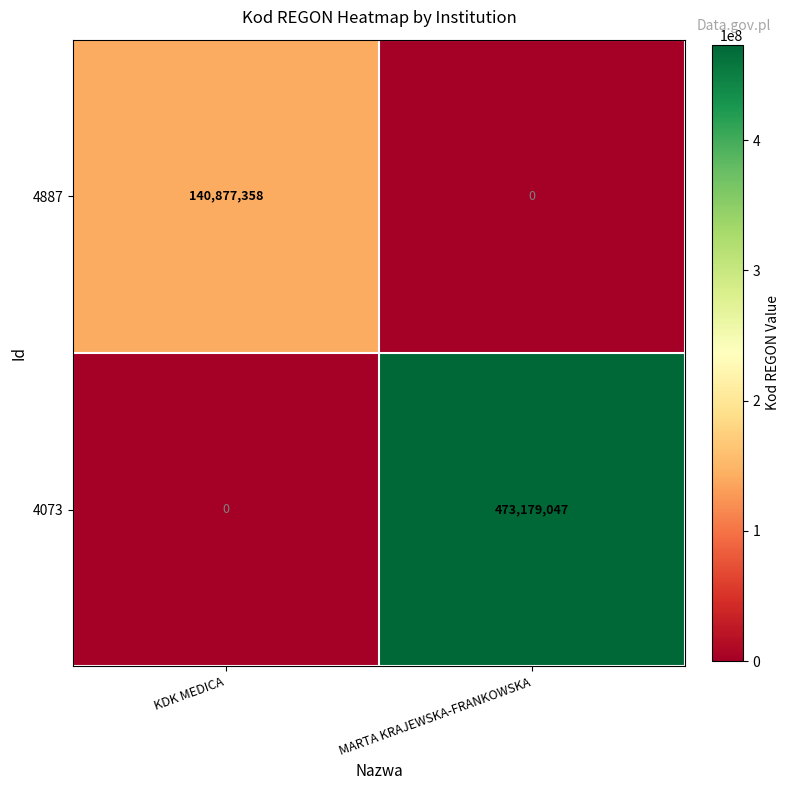

How many categories are shown in the chart?

2